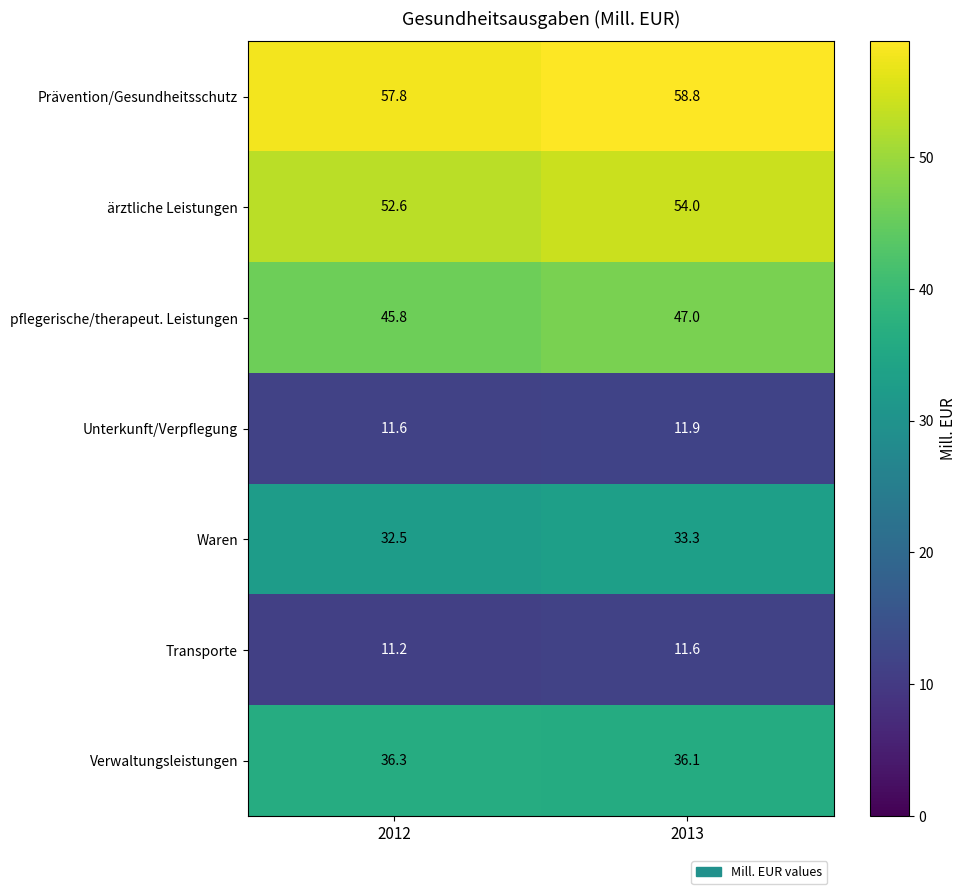

What is the difference between the highest and lowest values at 2013?

47.2